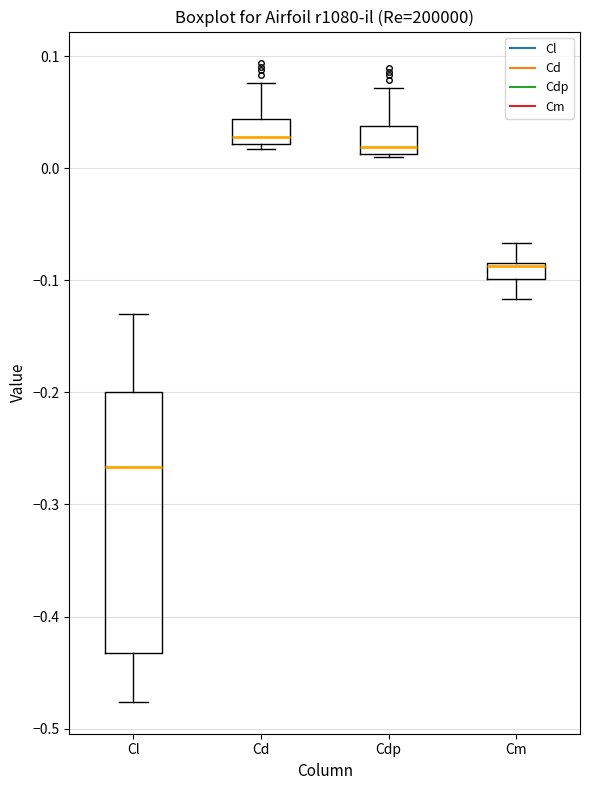

Where does the upper whisker of the box for Cd end on the y-axis? The values are not printed on the chart, so give them approximately, as read against the axis.

0.08